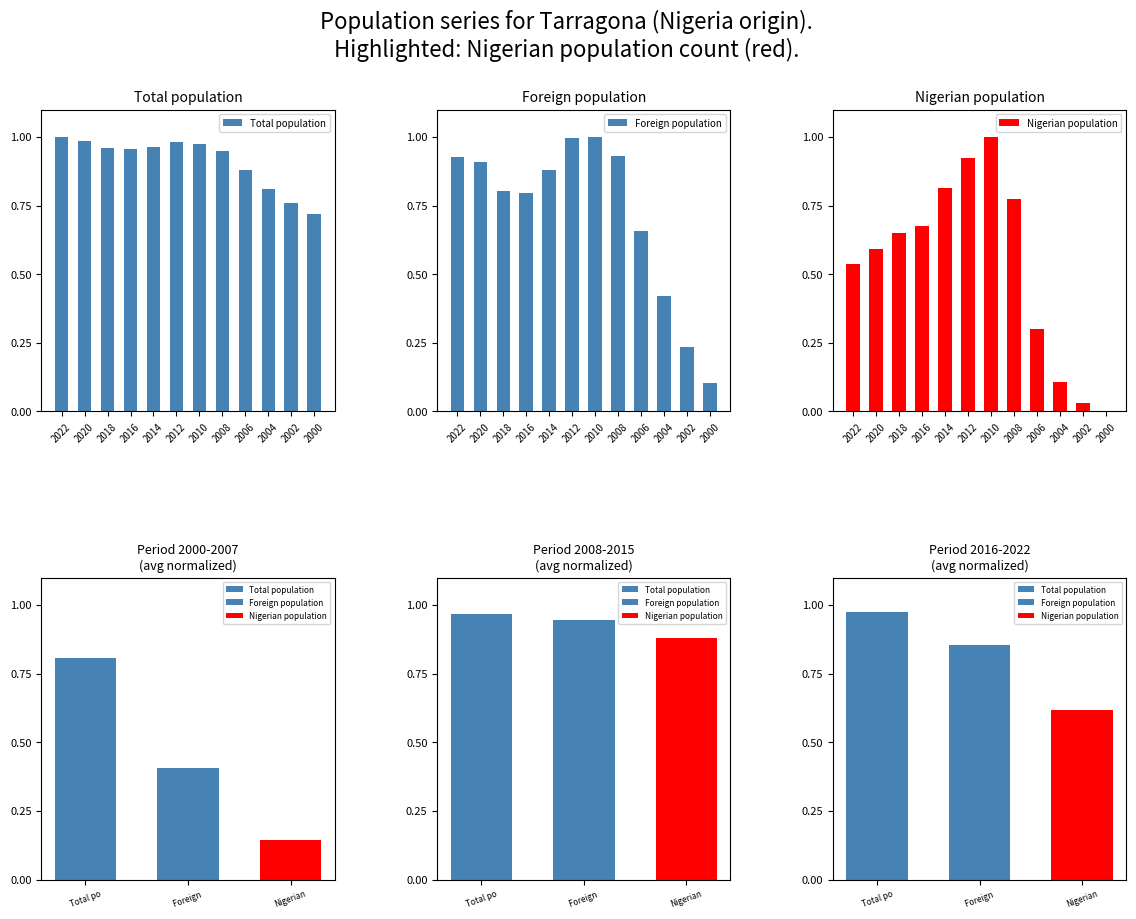

Is it true that Nigerian population equals 1.2 at 2008?

False